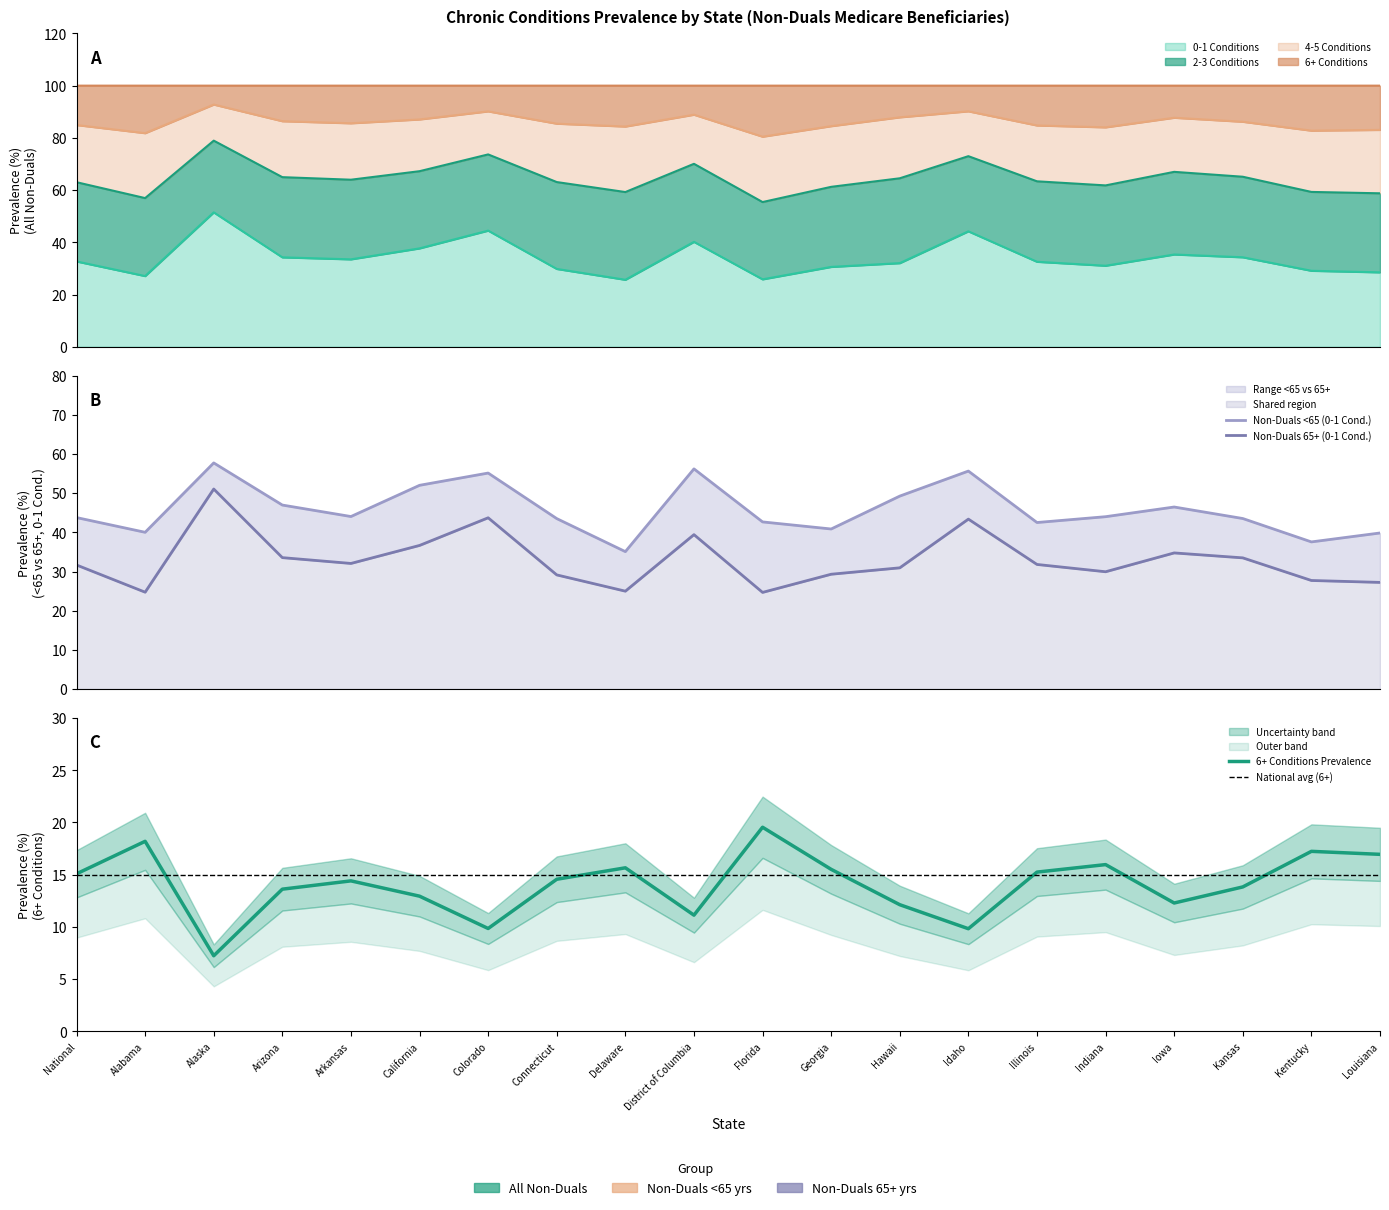

How many lines are shown in the chart?

5